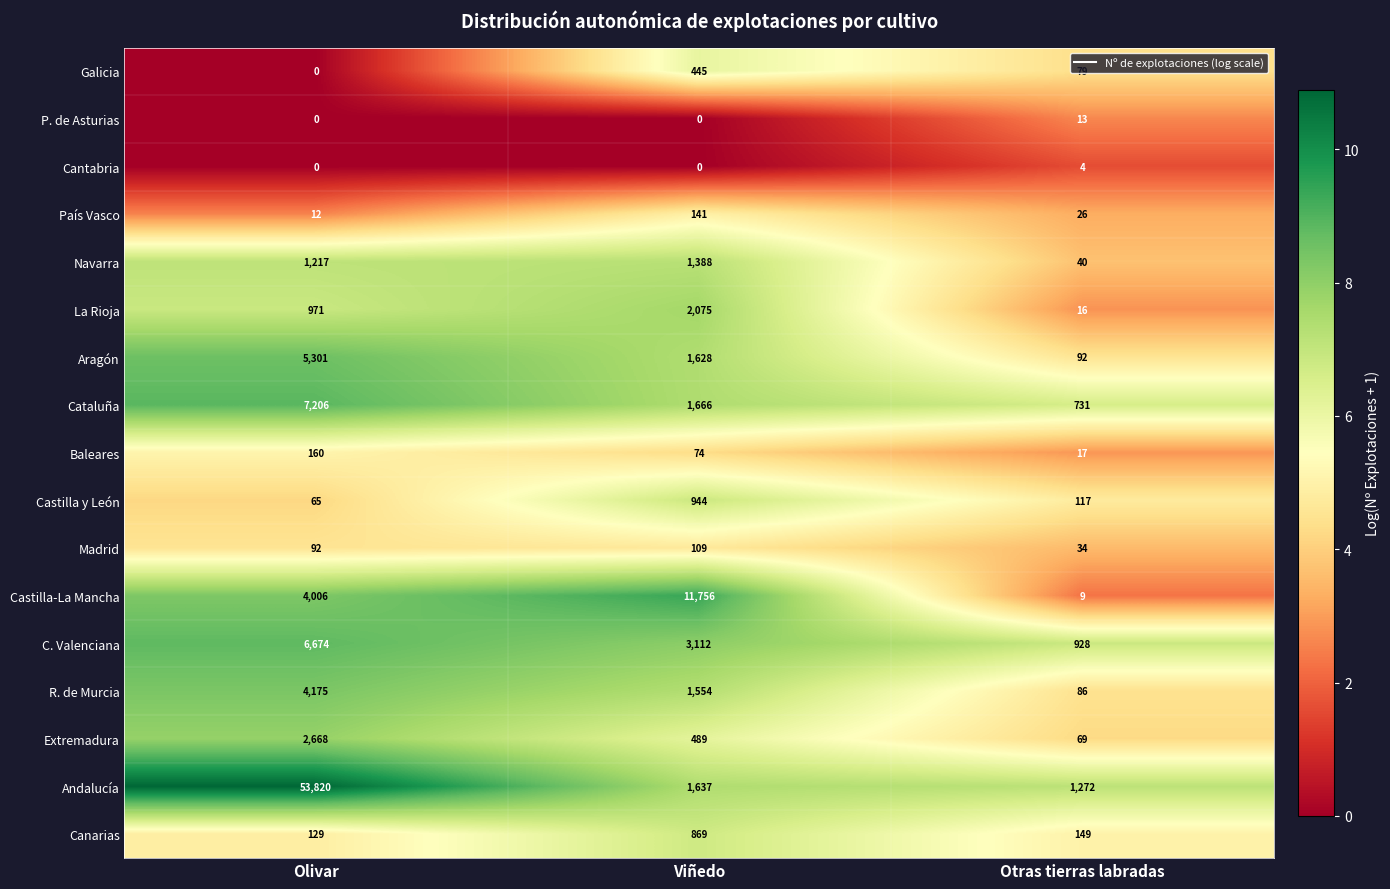

At how many categories does at least one series exceed 2?

3